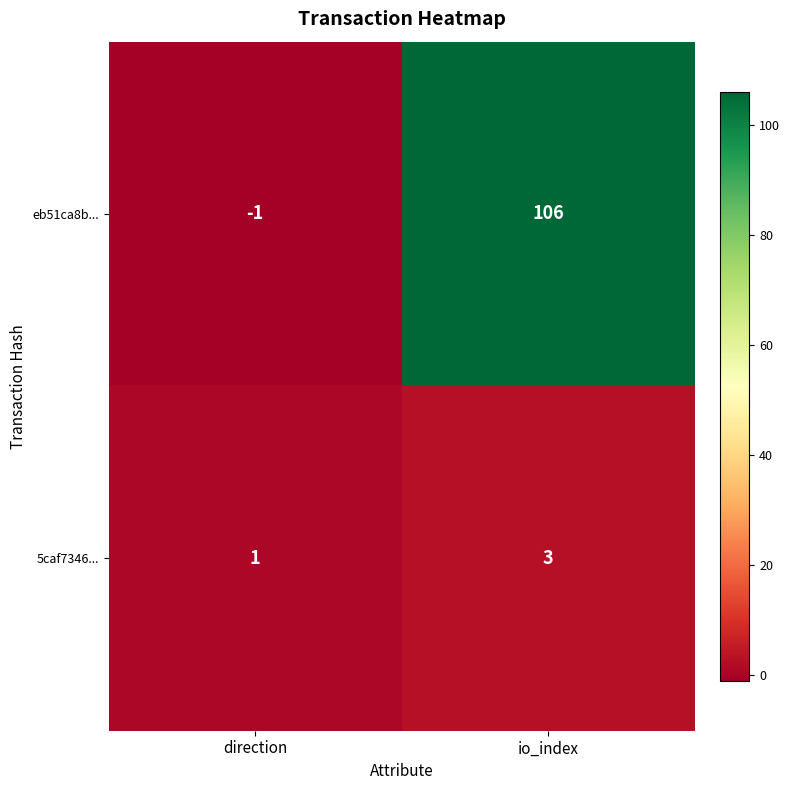

What is the difference between the highest and lowest values at direction?

2